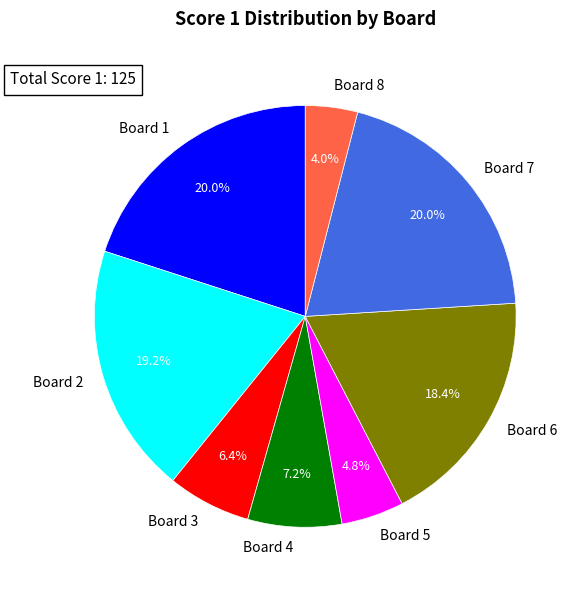

Is there any slice that represents more than half of the pie?

No